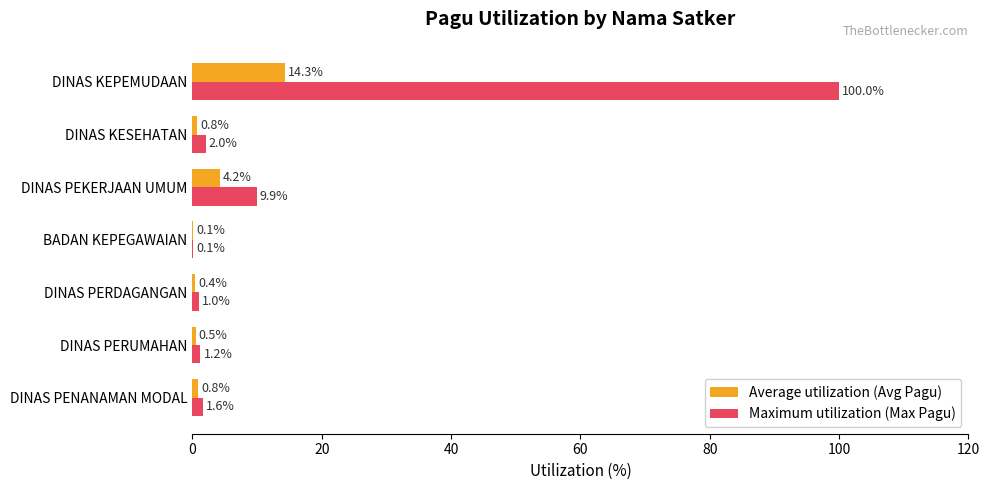

Is it true that Maximum utilization (Max Pagu) equals 1.2 at DINAS PERUMAHAN?

True